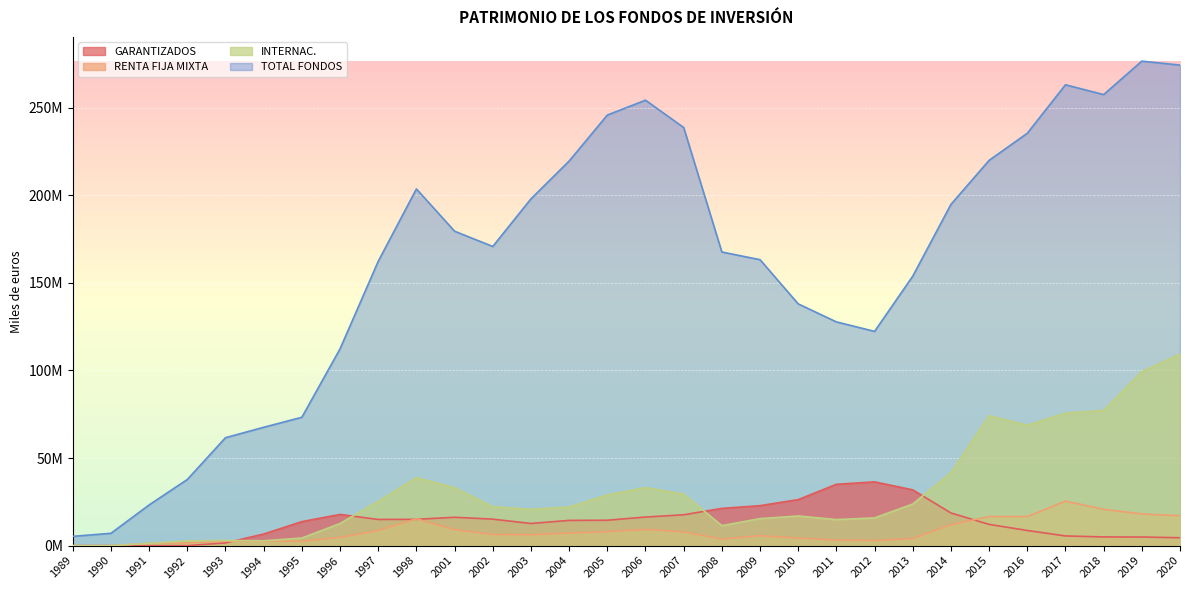

Reading left to right, extract all data points from this chart.

GARANTIZADOS: 1989=0	1990=0	1991=0	1992=0	1993=1535724	1994=6621362	1995=13698659	1996=17818490	1997=14932336	1998=15003655	2001=16185819	2002=15107478	2003=12649635	2004=14400187	2005=14494775	2006=16310704	2007=17595895	2008=21261743	2009=22811019	2010=26266117	2011=35013618	2012=36393293	2013=31844229	2014=18646653	2015=12118861	2016=8635725	2017=5516788	2018=4959674	2019=4902044	2020=4489716
RENTA FIJA MIXTA: 1989=0	1990=0	1991=1295660	1992=1599455	1993=2539127	1994=2551073	1995=2501376	1996=4702409	1997=8737865	1998=15328176	2001=9106339	2002=6396488	2003=6186608	2004=7176929	2005=8009432	2006=9249555	2007=7843790	2008=3734483	2009=5668580	2010=4288018	2011=3204341	2012=2906665	2013=4026033	2014=11979730	2015=16587245	2016=16594713	2017=25367954	2018=20731231	2019=18086081	2020=17053955
INTERNAC.: 1989=0	1990=0	1991=1256601	1992=2697091	1993=2950756	1994=2746438	1995=4331897	1996=12632664	1997=25370135	1998=38802017	2001=33064069	2002=22203369	2003=20716732	2004=22018919	2005=28912609	2006=33113159	2007=29385143	2008=11407347	2009=15423294	2010=16919309	2011=14858051	2012=15839687	2013=23734048	2014=41585745	2015=74165106	2016=68728284	2017=75685503	2018=77186829	2019=99317072	2020=109357600
TOTAL FONDOS: 1989=5285757	1990=7036231	1991=23233705	1992=37762916	1993=61614473	1994=67557468	1995=73282147	1996=112361599	1997=162319041	1998=203647735	2001=179509504	2002=170801472	2003=197979756	2004=219571943	2005=245823183	2006=254322499	2007=238716583	2008=167643899	2009=163255975	2010=138024345	2011=127731042	2012=122322020	2013=153833551	2014=194818368	2015=219964753	2016=235436844	2017=263123419	2018=257514472	2019=276628709	2020=274355054